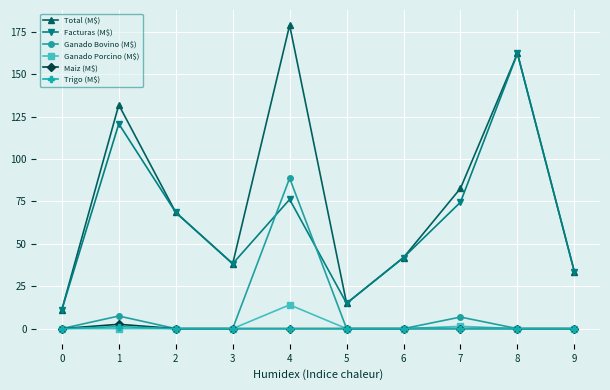

At which label does Total (M$) first exceed 68?

1